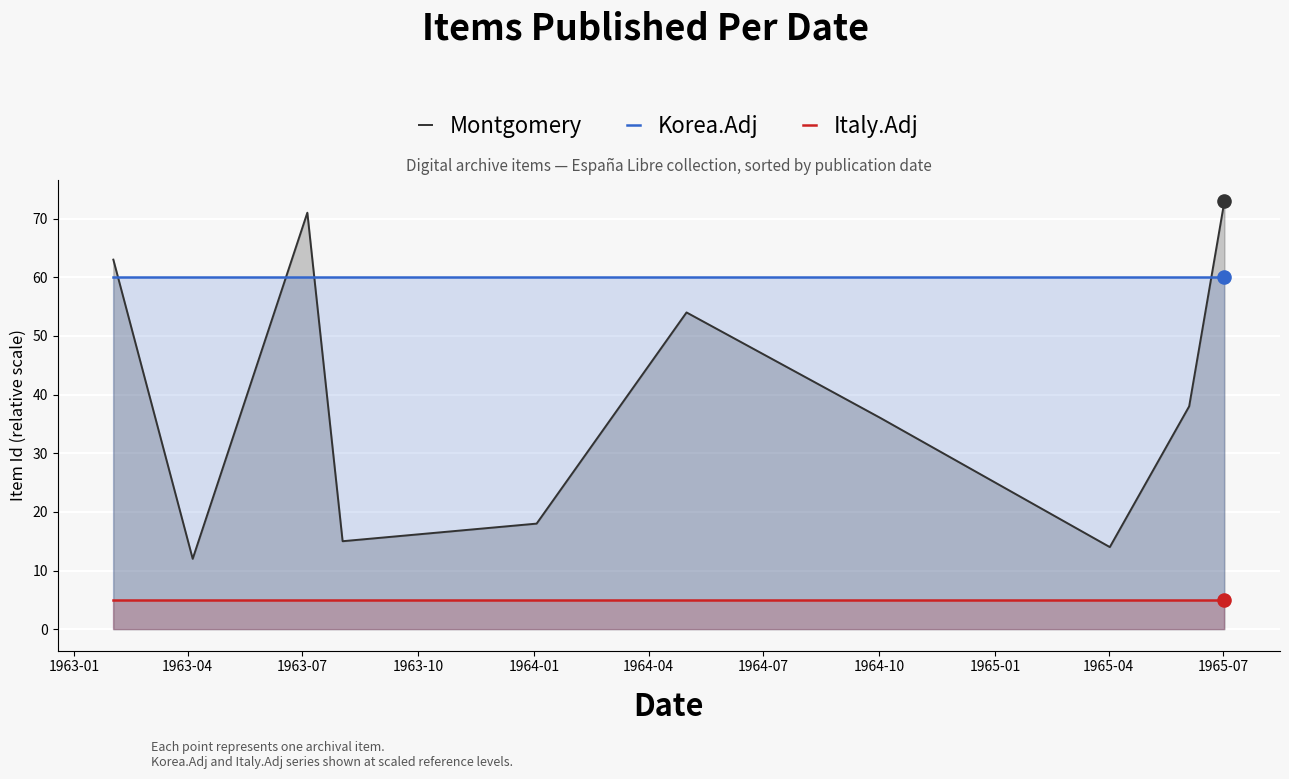

Which series has the largest total across all categories?

Korea.Adj